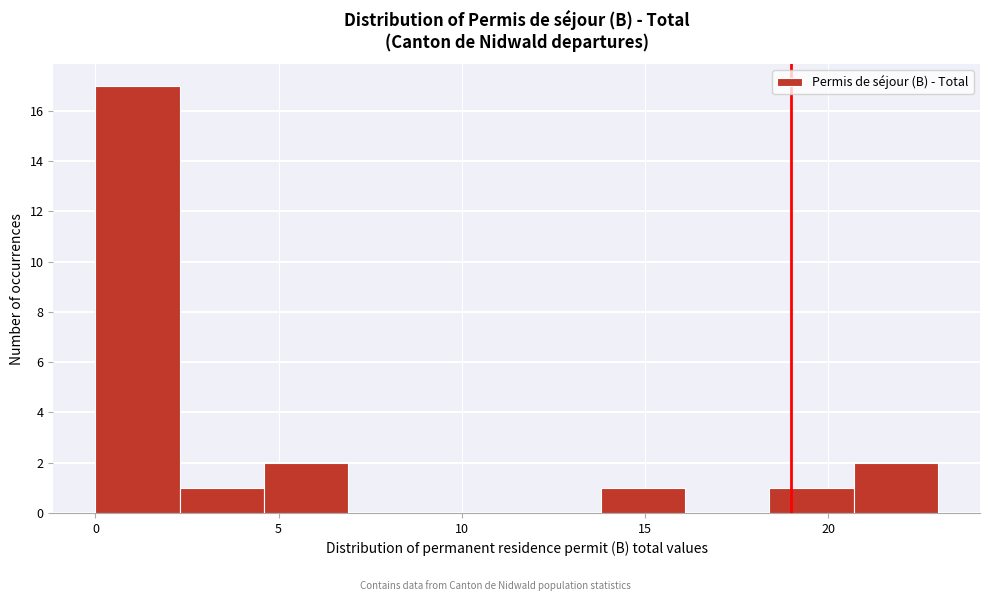

Reading left to right, transcribe this chart: for each bar, give the range it covers on the x-axis and its height. Neither the bar edges nor the heights are printed on the chart, so give them approximately, as read against the axes.

0.0 to 2.3: 17
2.3 to 4.6: 1
4.6 to 6.9: 2
6.9 to 9.2: 0
9.2 to 11.5: 0
11.5 to 13.8: 0
13.8 to 16.1: 1
16.1 to 18.4: 0
18.4 to 20.7: 1
20.7 to 23.0: 2